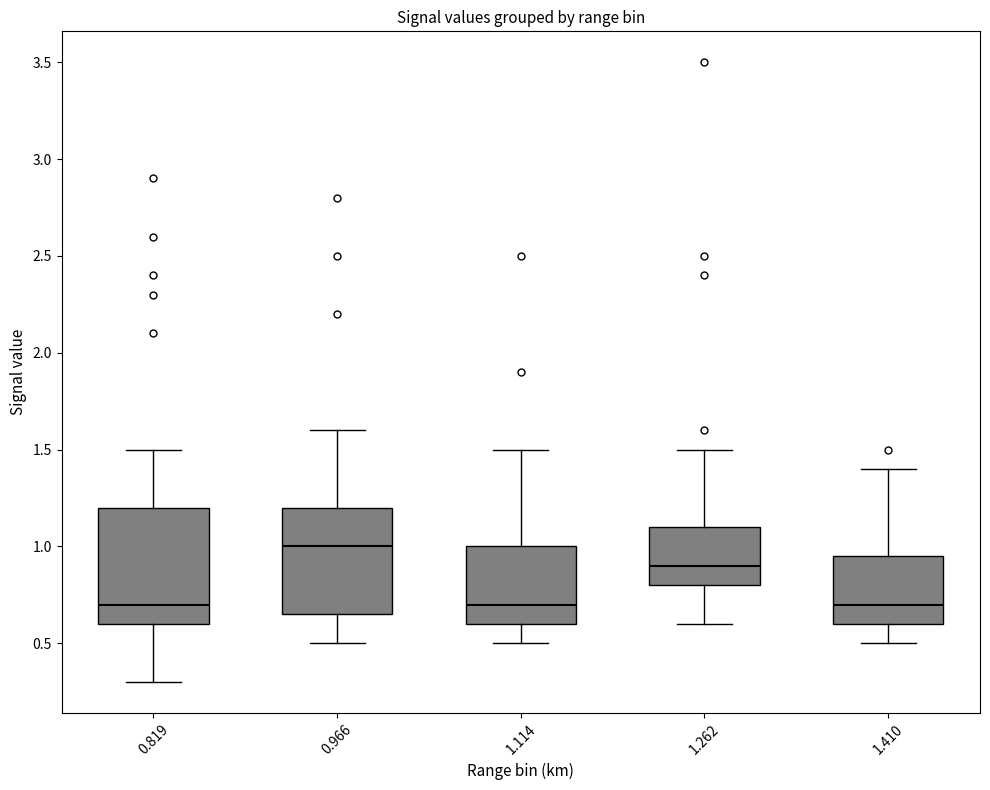

Reading left to right, transcribe this box plot: for each box, give where its median line is, the range the box spans, and where its two whiskers end, as read against the y-axis. The values are not printed on the chart, so give them approximately, as read against the axis.

0.819: median 0.70, box 0.60 to 1.20, whiskers 0.30 to 1.50
0.966: median 1.00, box 0.65 to 1.20, whiskers 0.50 to 1.60
1.114: median 0.70, box 0.60 to 1.00, whiskers 0.50 to 1.50
1.262: median 0.90, box 0.80 to 1.10, whiskers 0.60 to 1.50
1.410: median 0.70, box 0.60 to 0.95, whiskers 0.50 to 1.40